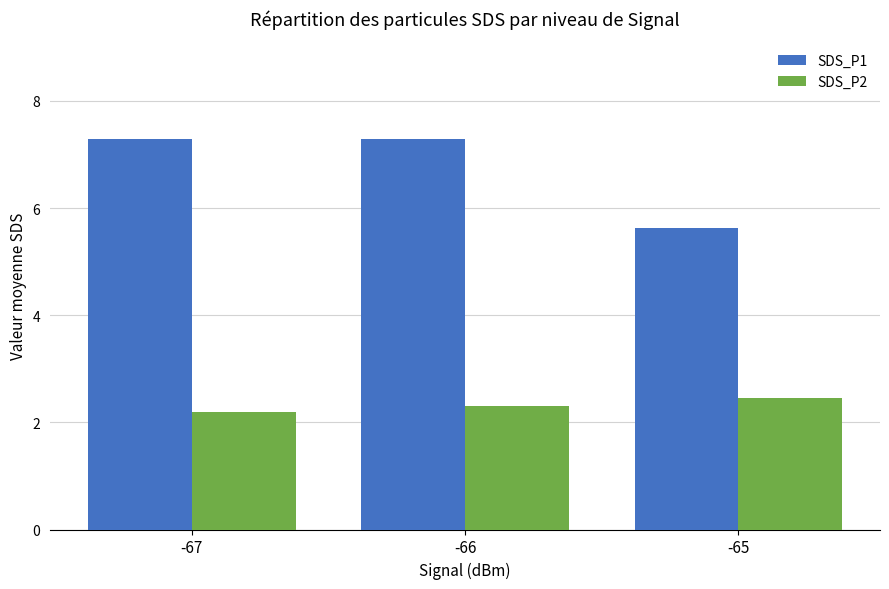

What is the spread (max minus min) of values at -65?

3.2